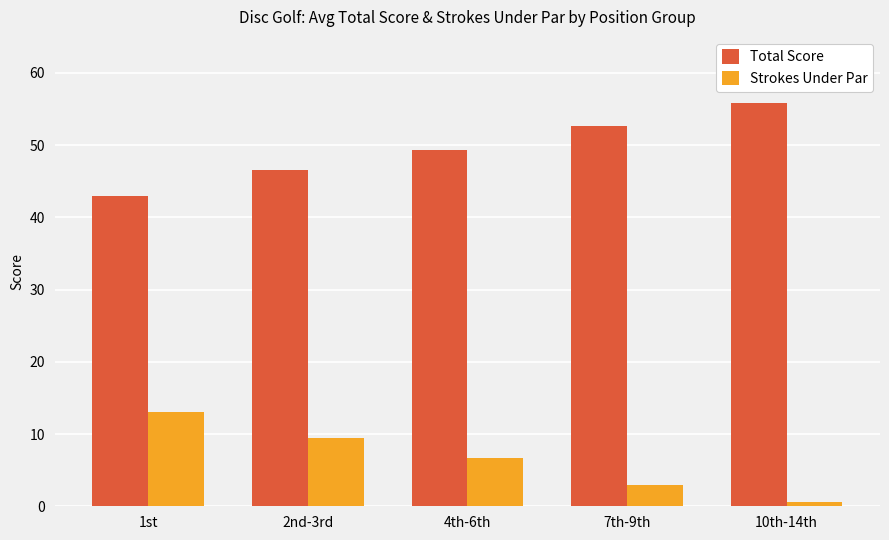

What is the difference between the highest and lowest values at 1st?

30.0